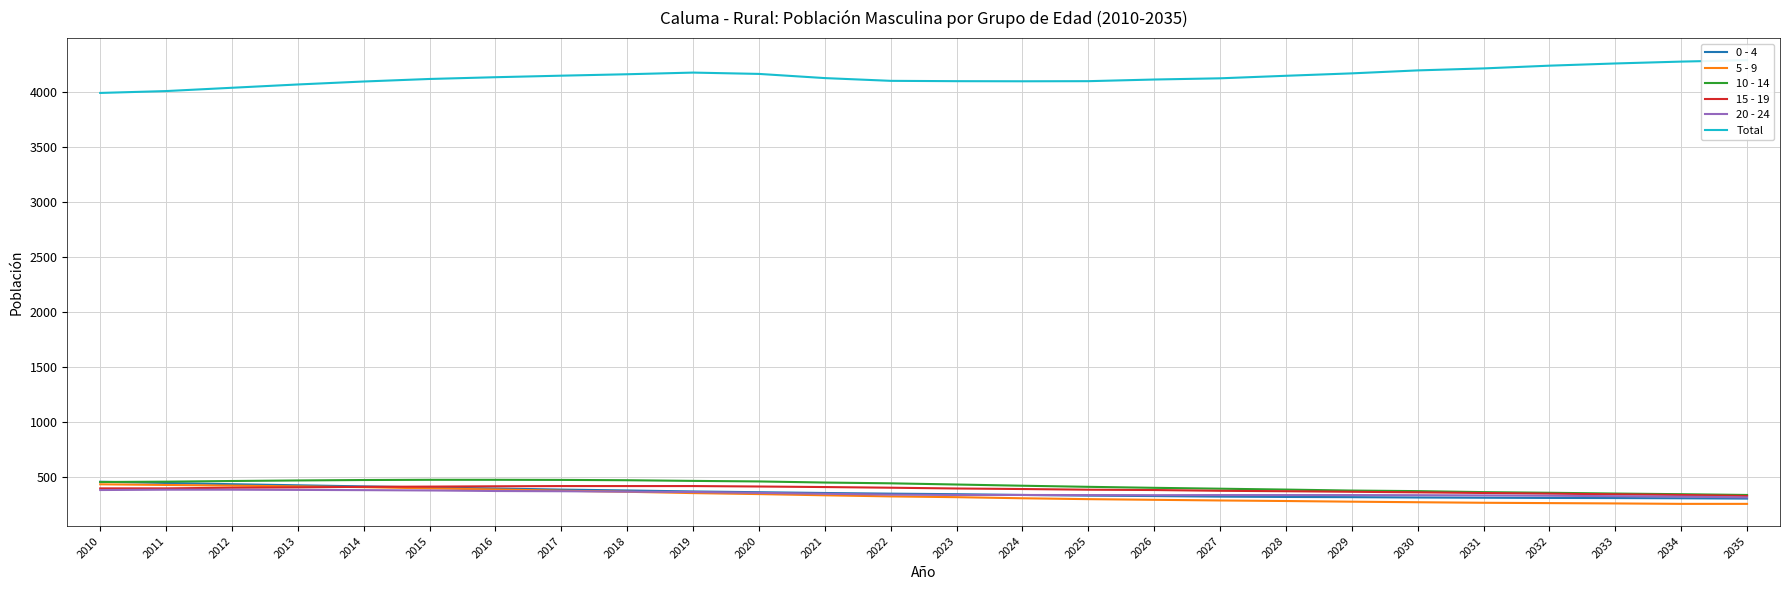

Reading left to right, extract all data points from this chart.

0 - 4: 454	443	432	422	412	402	393	383	375	366	359	352	346	341	334	328	324	319	316	314	311	309	307	306	304	301
5 - 9: 431	425	419	412	405	394	384	373	363	351	342	331	321	314	304	296	290	284	279	273	268	263	260	257	253	253
10 - 14: 452	455	461	466	470	472	472	471	468	462	457	447	440	429	418	408	399	391	383	374	369	360	354	347	341	334
15 - 19: 394	394	400	403	408	410	413	415	415	415	411	406	400	393	388	382	379	372	368	363	358	352	346	340	334	325
20 - 24: 379	382	382	380	378	375	370	368	364	361	353	345	337	334	334	333	332	333	333	333	332	330	327	323	319	312
Total: 3990	4007	4037	4067	4094	4117	4133	4147	4160	4175	4163	4125	4100	4097	4096	4097	4112	4123	4146	4168	4195	4213	4238	4258	4275	4288